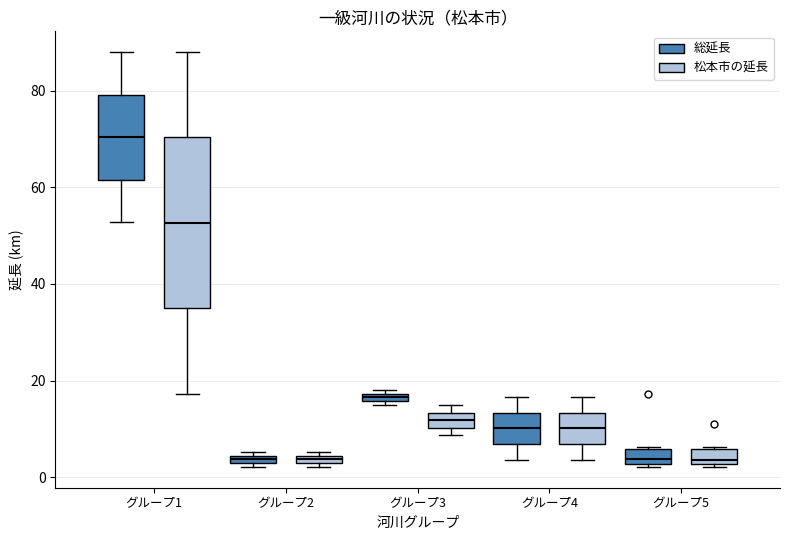

Comparing the boxes themselves (not the whiskers), which one is the tallest?

グループ1 (松本市の延長)